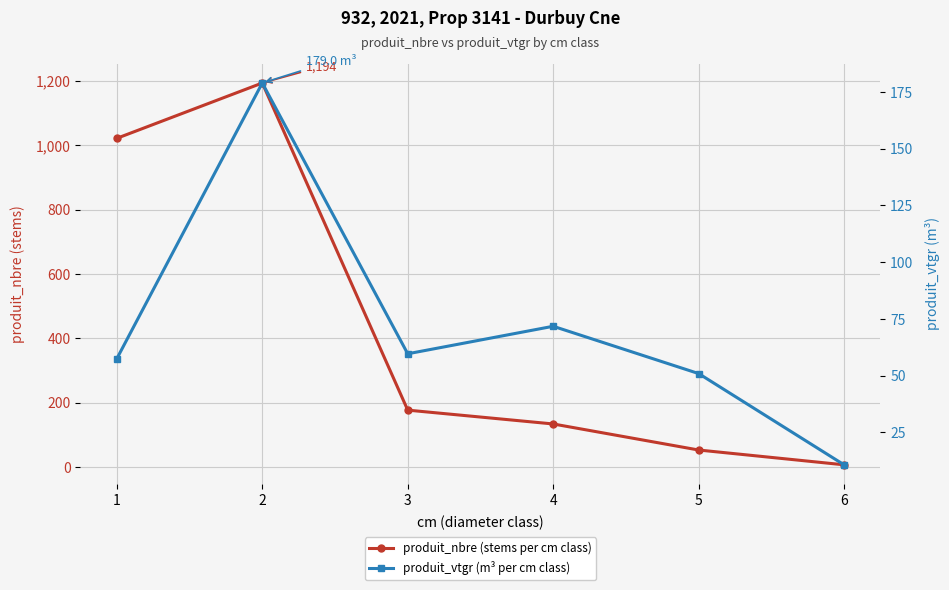

What is the total value across all series at 1?

1079.5